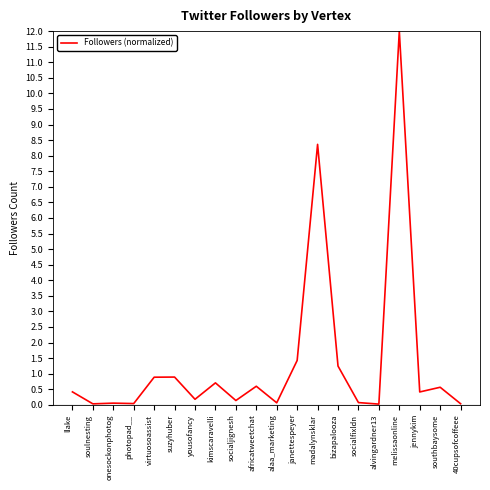

What position from the right is africatweetchat?

11